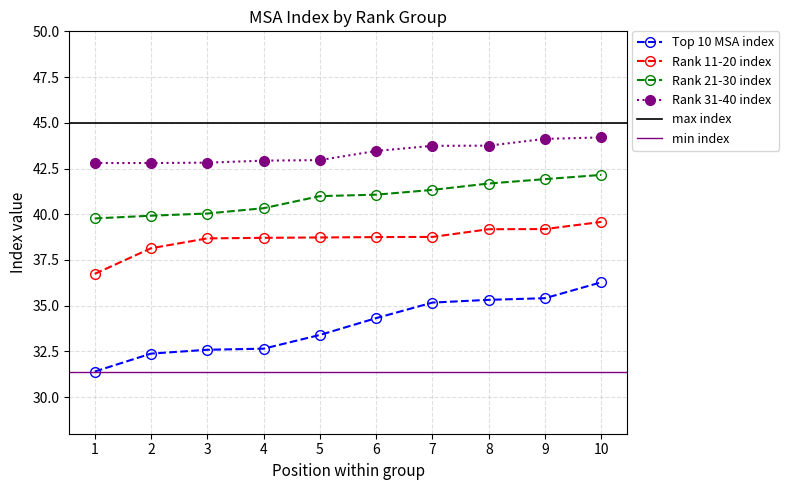

Reading left to right, extract all data points from this chart.

Top 10 MSA index: 31.4	32.4	32.6	32.6	33.4	34.3	35.2	35.3	35.4	36.3
Rank 11-20 index: 36.7	38.1	38.7	38.7	38.7	38.8	38.8	39.2	39.2	39.6
Rank 21-30 index: 39.8	39.9	40.0	40.3	41.0	41.1	41.3	41.7	41.9	42.1
Rank 31-40 index: 42.8	42.8	42.8	42.9	43.0	43.5	43.7	43.8	44.1	44.2